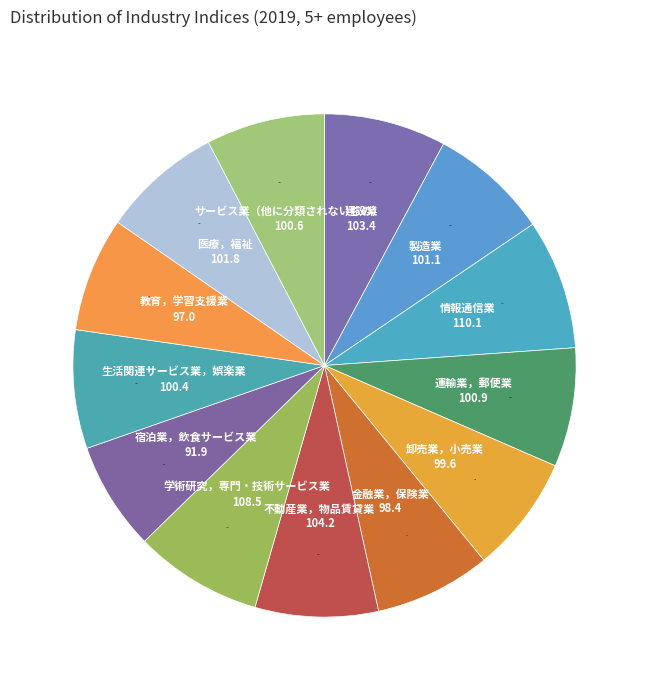

How many segments does this pie chart have?

13